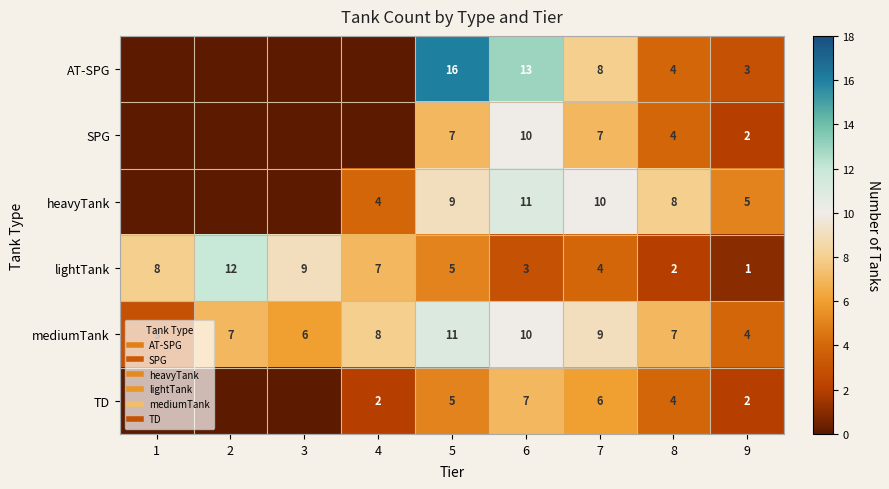

What is the difference between the highest and lowest values at 3?

9